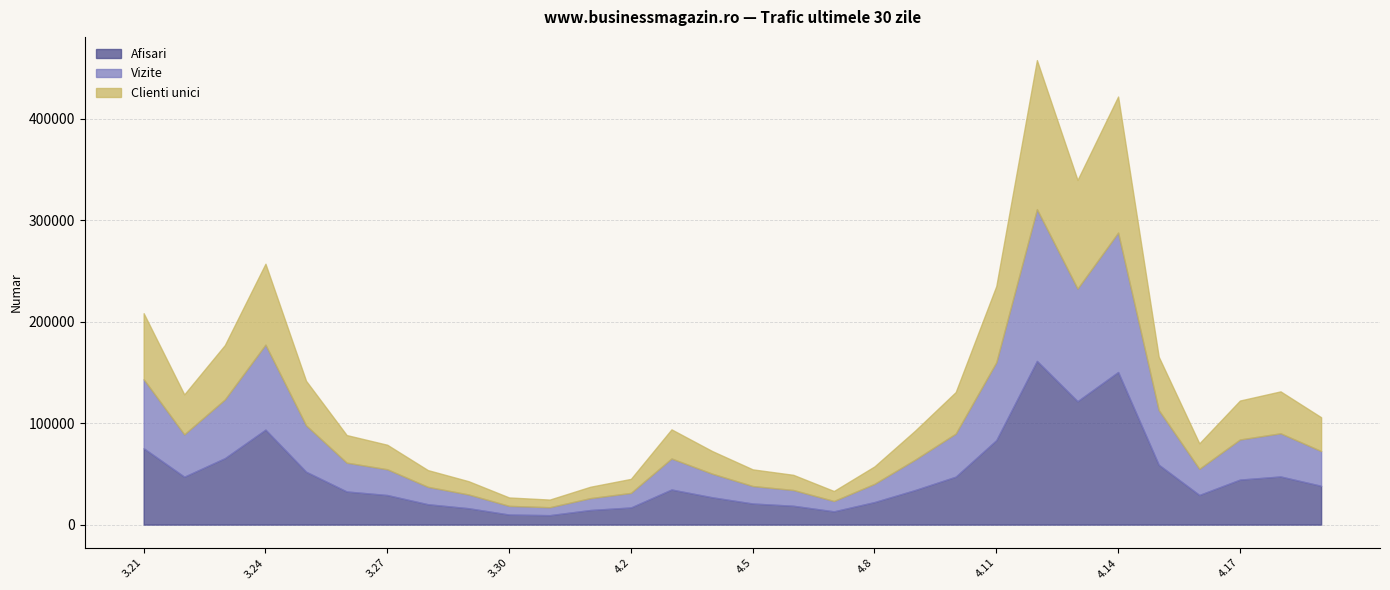

True or false: Afisari has a value of 13069 at 2024.4.7.

True